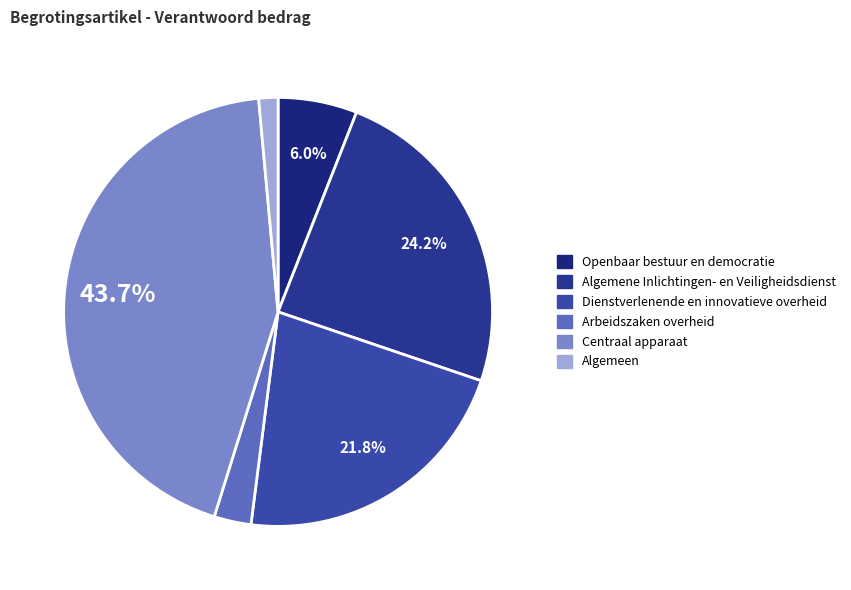

Count the number of slices in the pie.

6